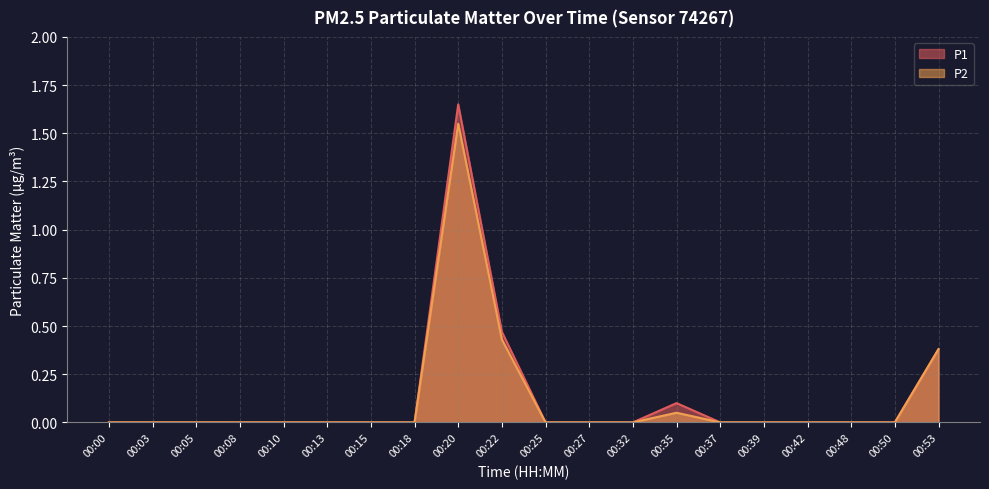

Which series has the largest range (max minus min)?

P1